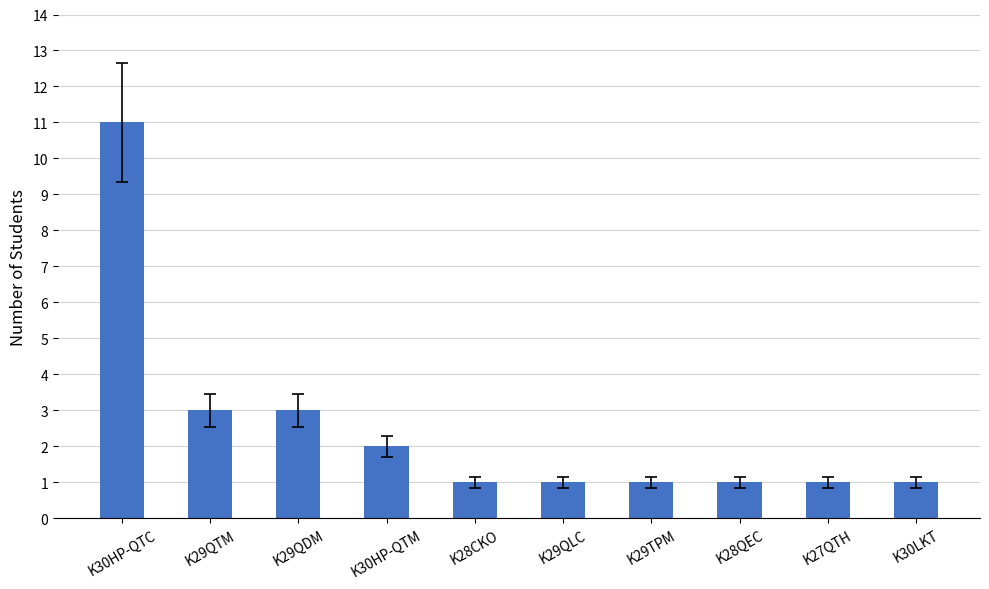

What value does the data have at K30HP-QTC, to the nearest 10?

10